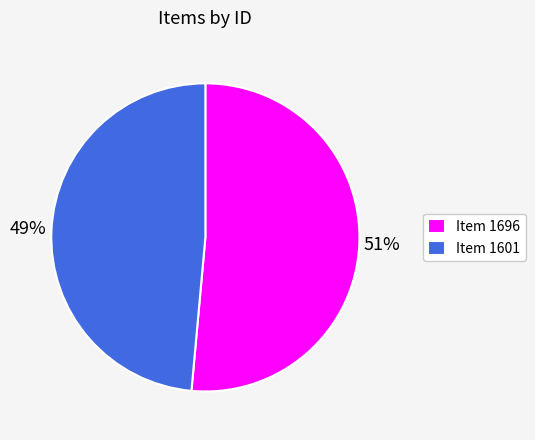

Combined, do Item 1601 and Item 1696 account for over 50%?

Yes